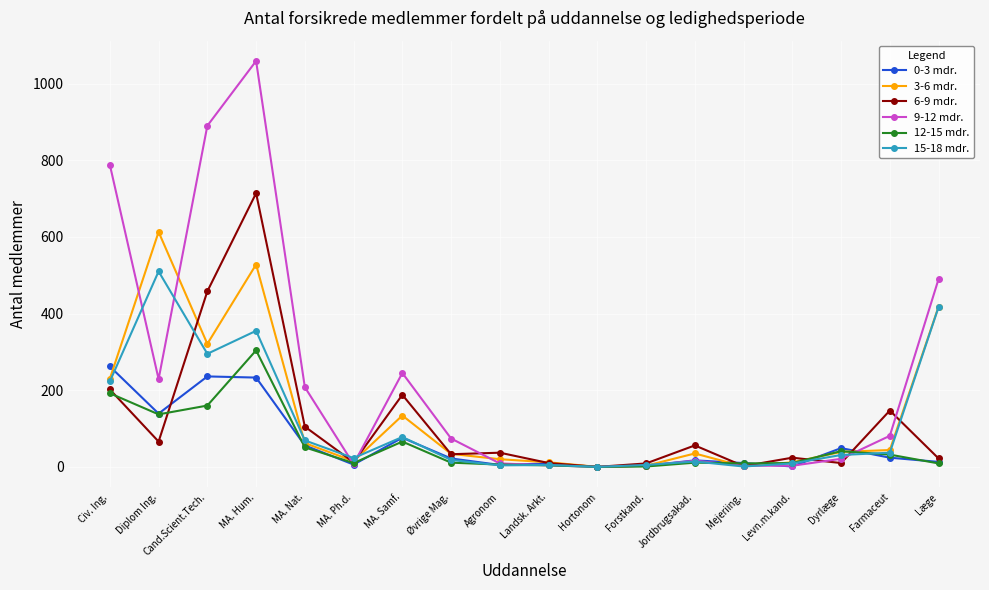

Which series has the widest spread of values?

9-12 mdr.